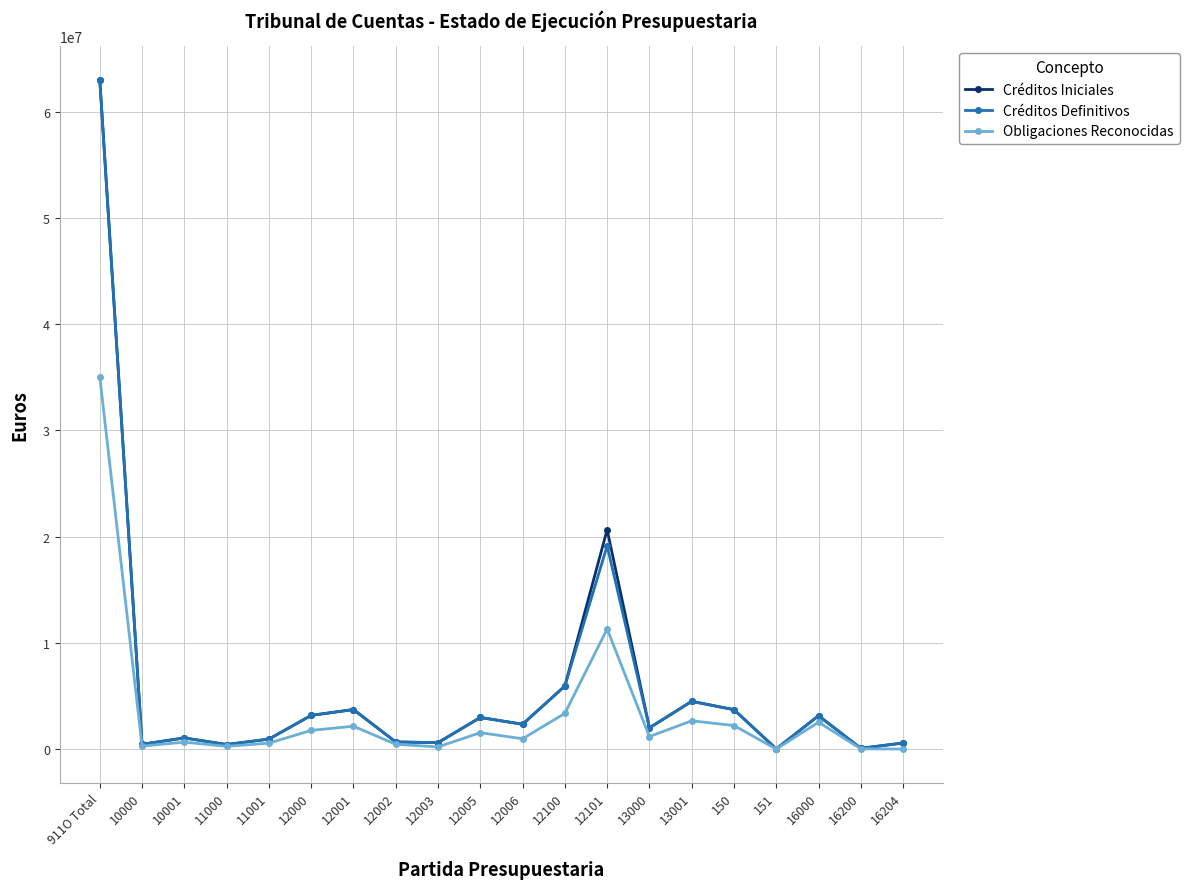

At which category is the sum across all series the highest?

911O Total